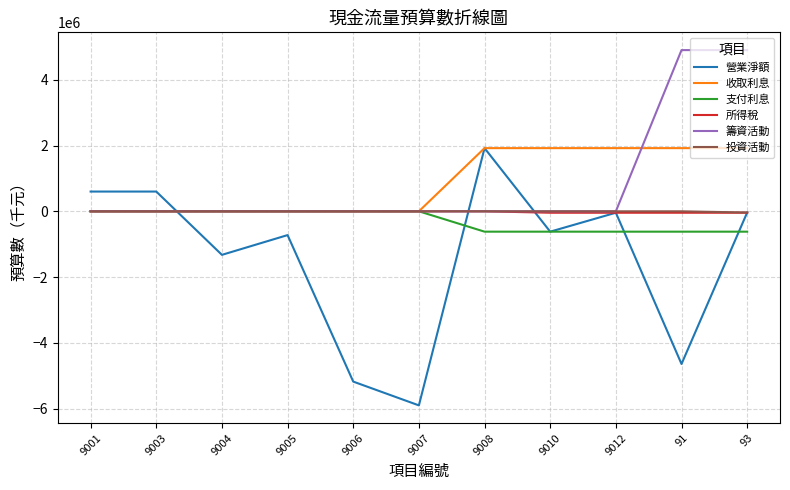

What is the sum of all 投資活動 values?

-36915